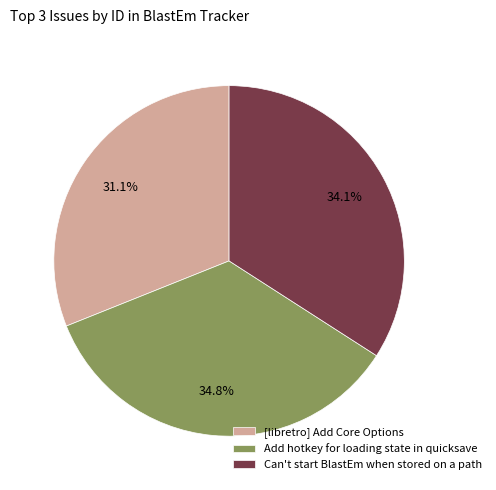

Combined, what portion of the pie is [libretro] Add Core Options and Add hotkey for loading state in quicksave?

65.9%